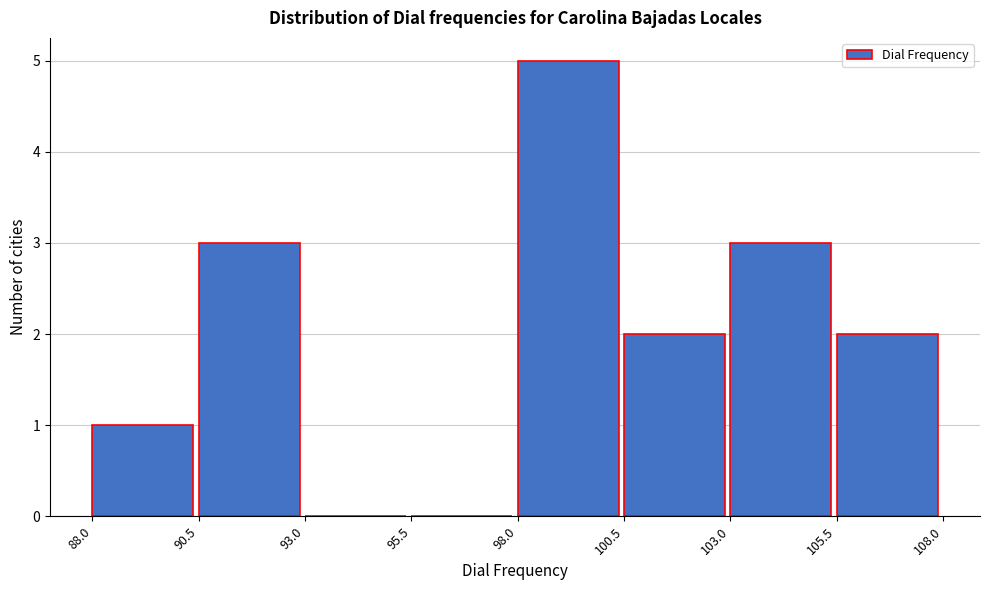

Reading left to right, transcribe this chart: for each bar, give the range it covers on the x-axis and its height. The values are not printed on the chart, so give them approximately, as read against the axis.

88.0 to 90.5: 1
90.5 to 93.0: 3
93.0 to 95.5: 0
95.5 to 98.0: 0
98.0 to 100.5: 5
100.5 to 103.0: 2
103.0 to 105.5: 3
105.5 to 108.0: 2